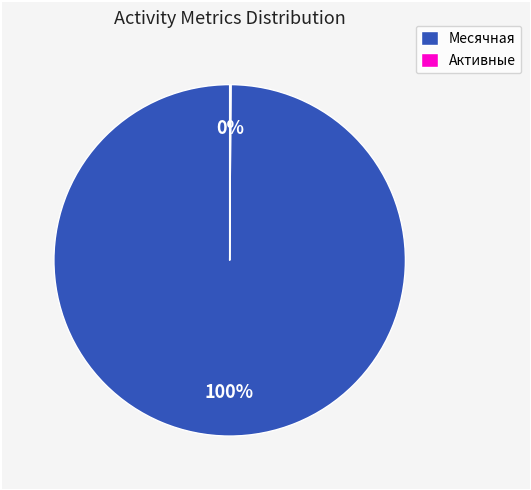

Does Месячная represent more than half of the total?

Yes